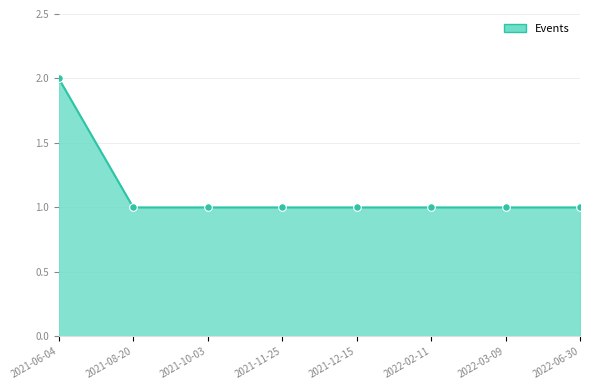

Approximately how many times larger is the value at 2021-11-25 compared to 2021-08-20?

1.0